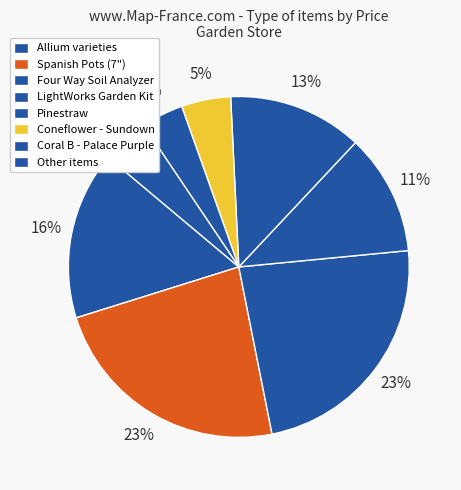

How many segments does this pie chart have?

8